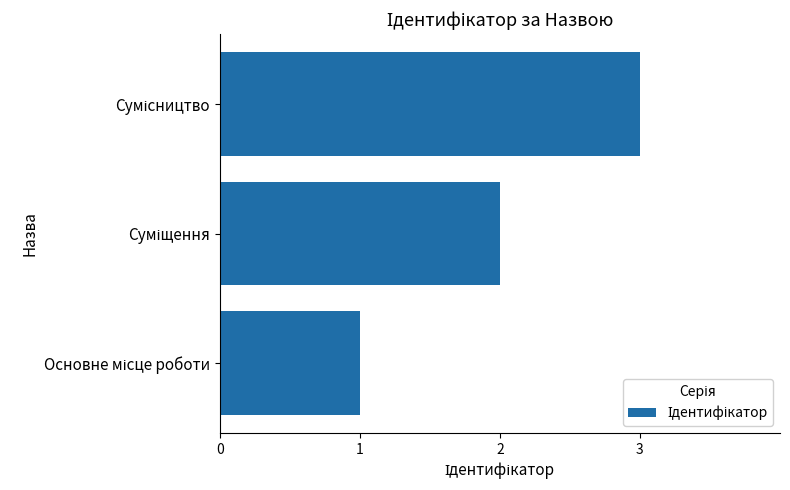

What is the maximum value shown in the chart?

3